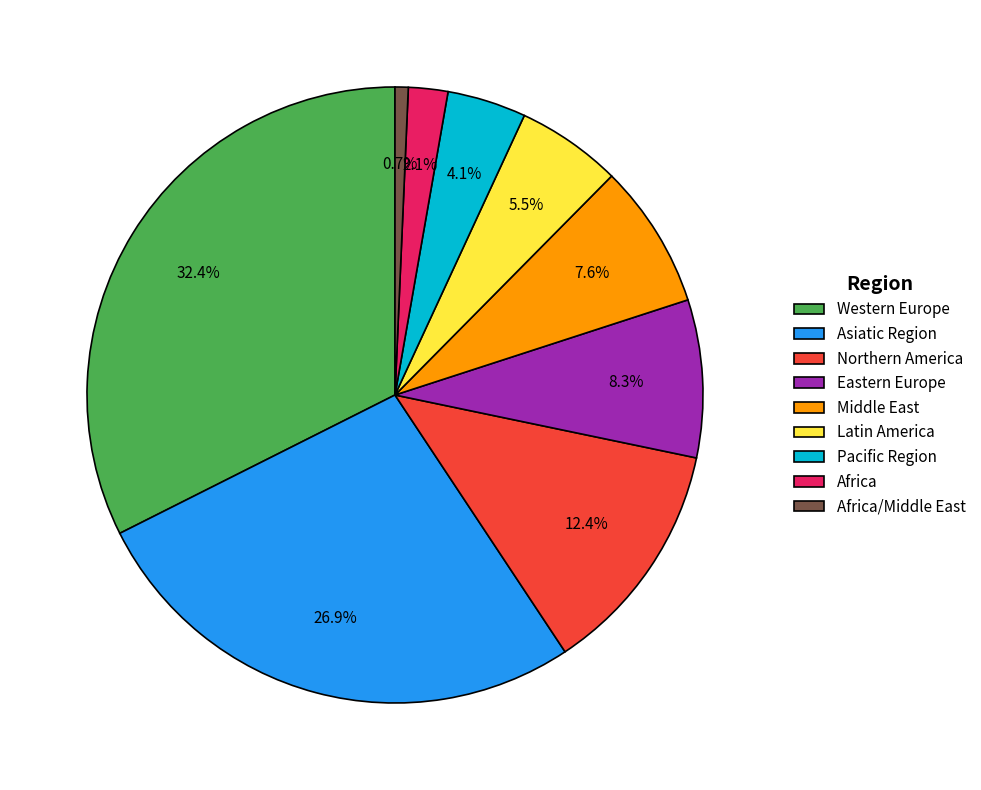

To the nearest percent, what is the difference between the Middle East and Africa/Middle East slice percentages?

7%